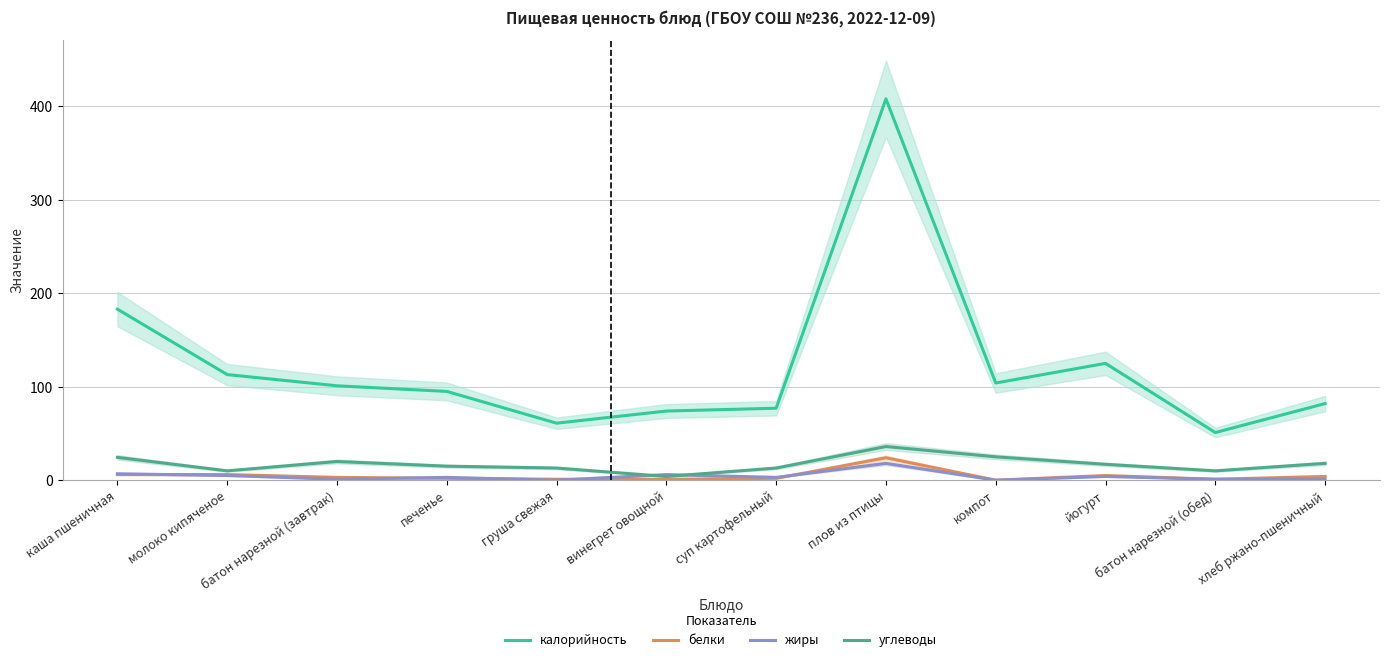

What is the label of the 11th point from the left?

батон нарезной (обед)